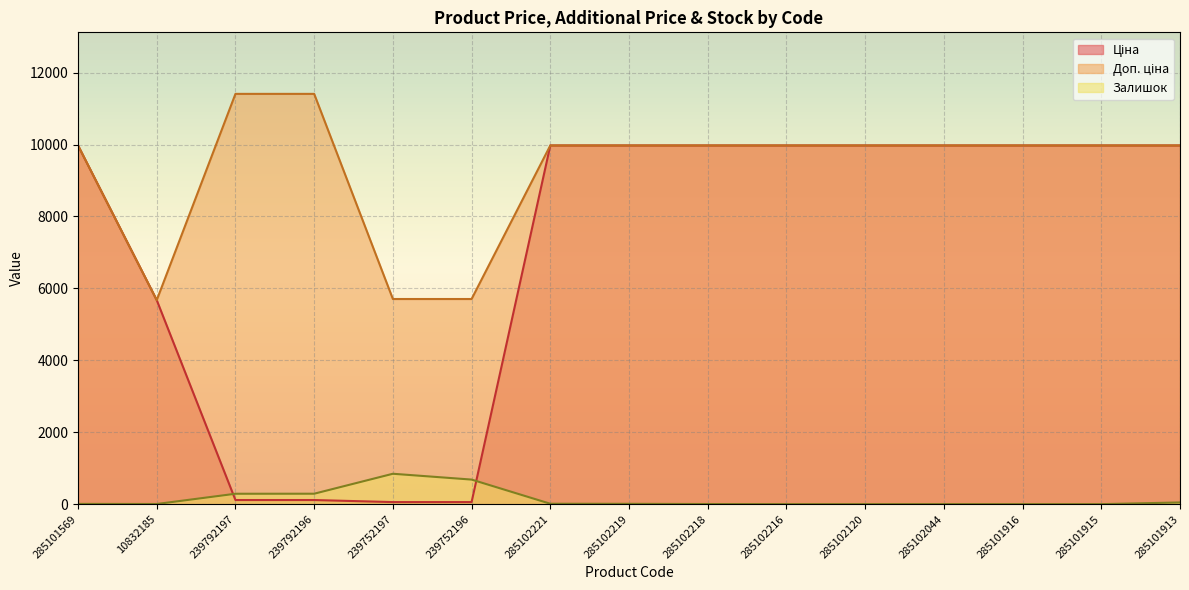

What is the sum of all Ціна values?

105766.0